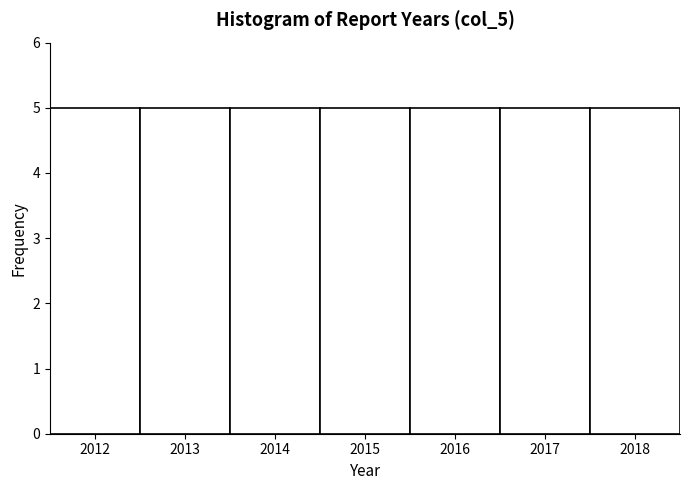

Reading left to right, list every bar in this chart as the range it spans on the x-axis followed by its height. The values are not printed on the chart, so give them approximately, as read against the axis.

2011.5 to 2012.5: 5
2012.5 to 2013.5: 5
2013.5 to 2014.5: 5
2014.5 to 2015.5: 5
2015.5 to 2016.5: 5
2016.5 to 2017.5: 5
2017.5 to 2018.5: 5